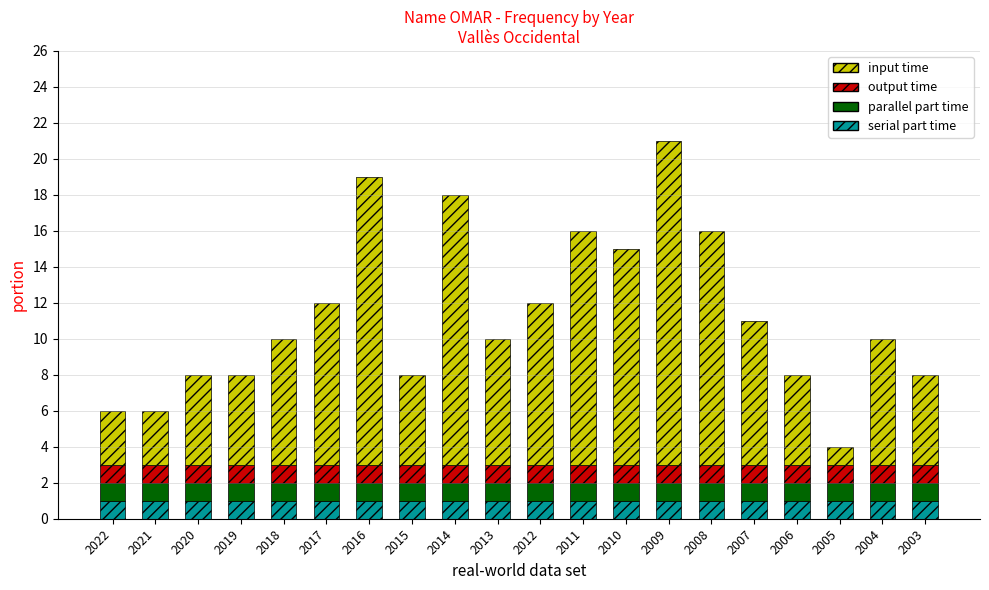

True or false: serial part time has a value of 0 at 2014.

False